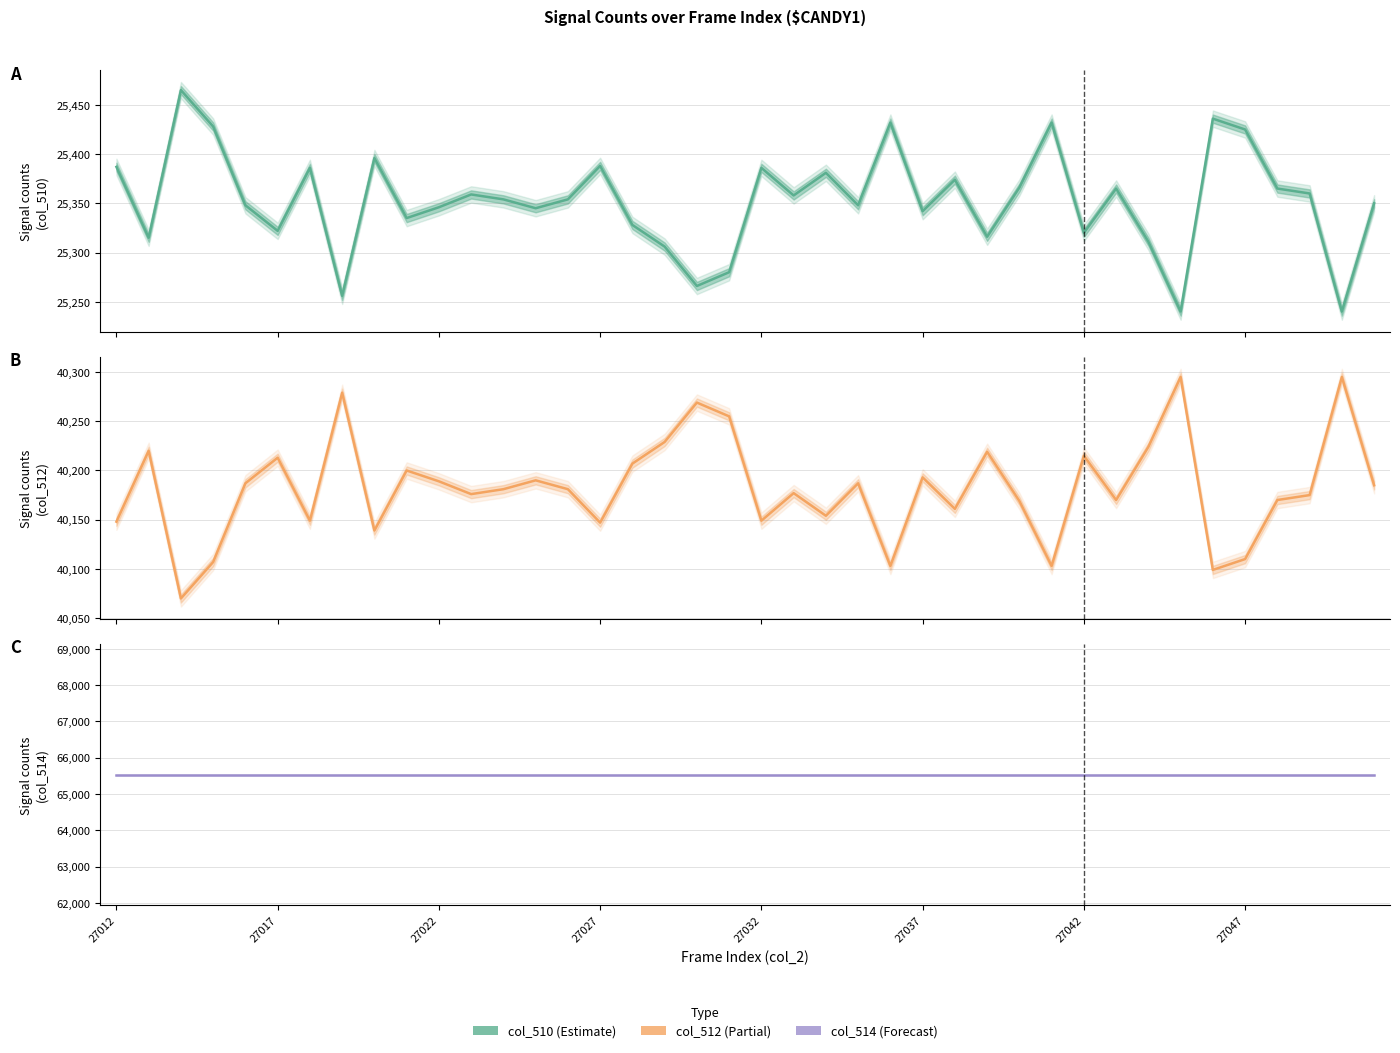

List the series in order of their overall mean, lowest first.

col_510, col_512, col_514